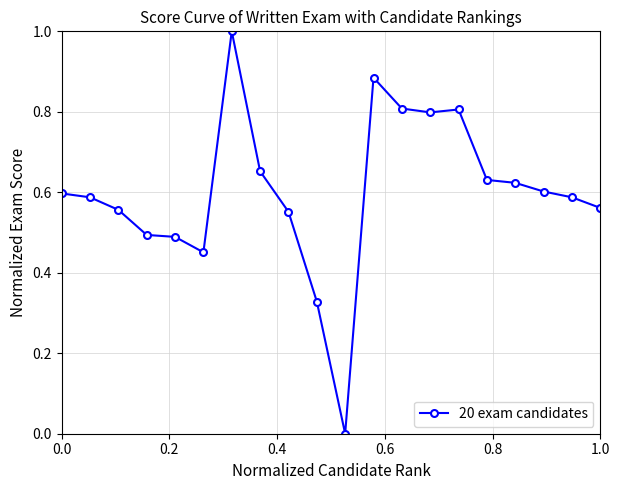

What is the difference between the maximum and minimum values?

1.0